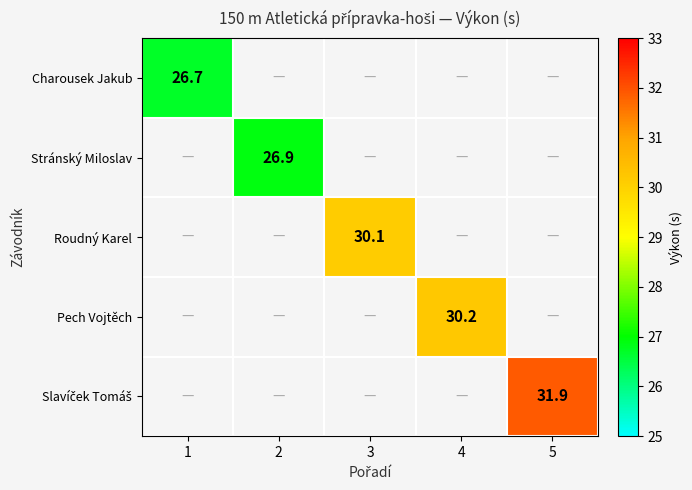

What is the minimum value shown in the chart?

26.7